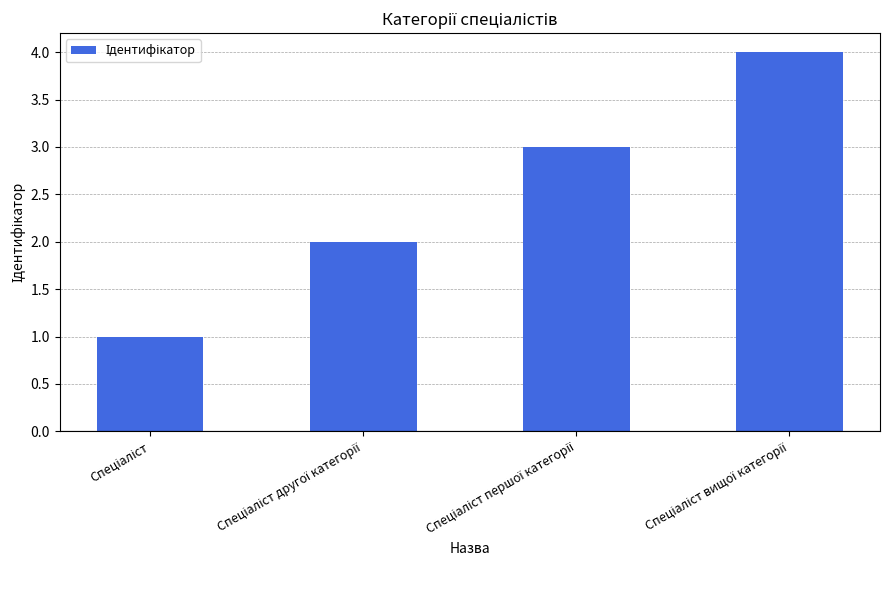

What is the difference between the maximum and minimum values?

3